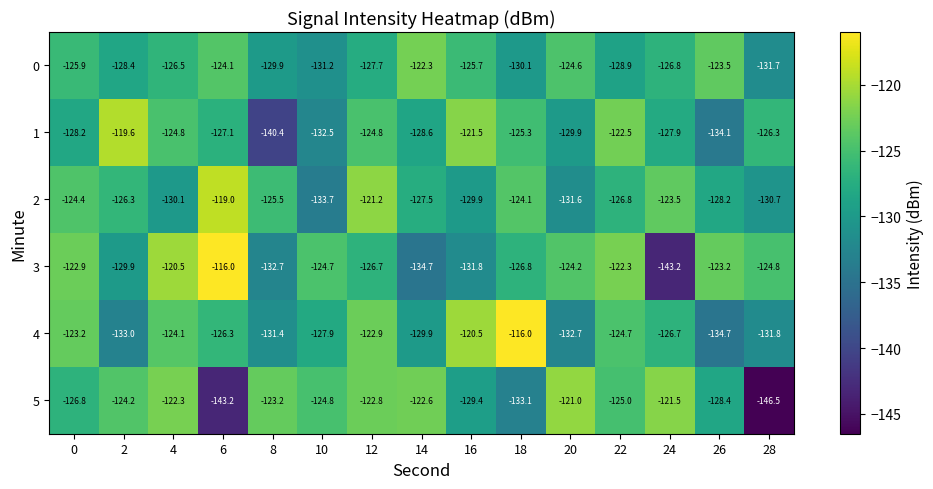

At 4, list the series in order from largest to smallest.

3, 5, 4, 1, 0, 2